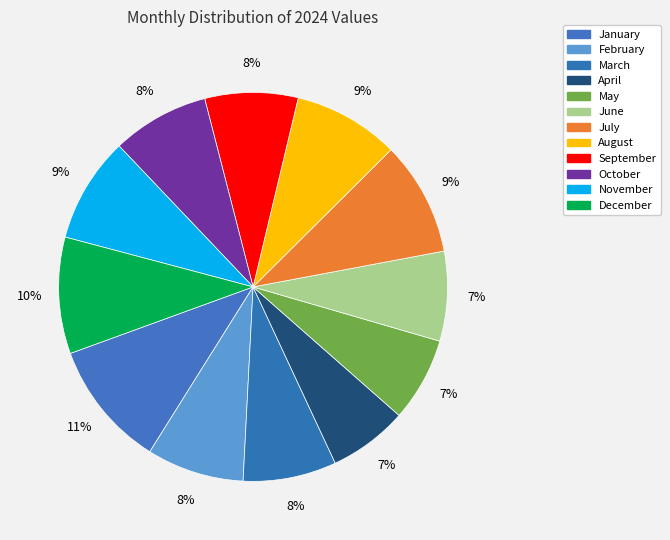

Combined, what portion of the pie is August and January?

19.3%